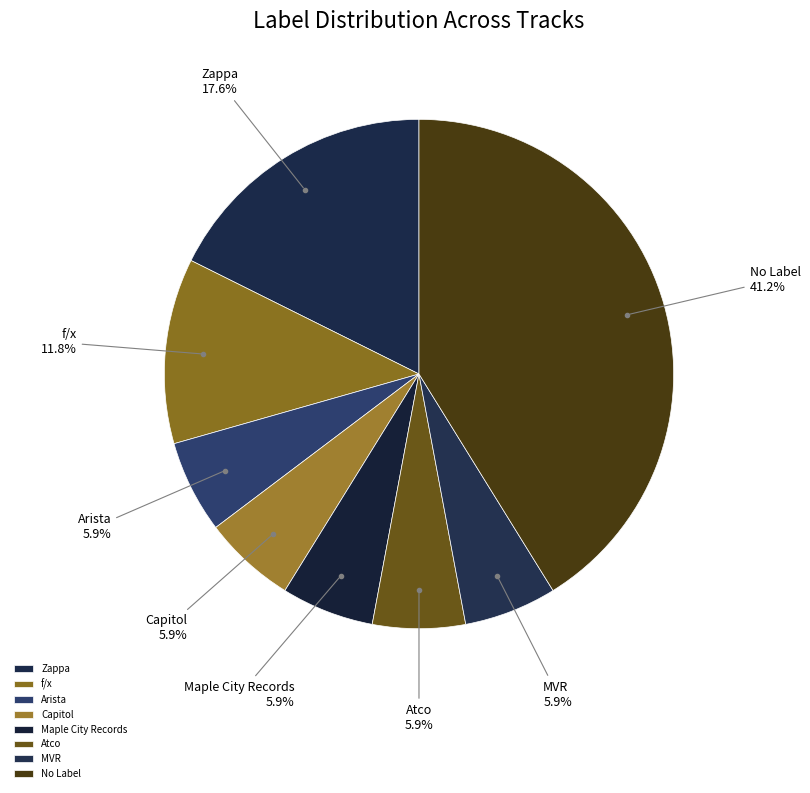

What is the largest slice in the pie chart?

No Label